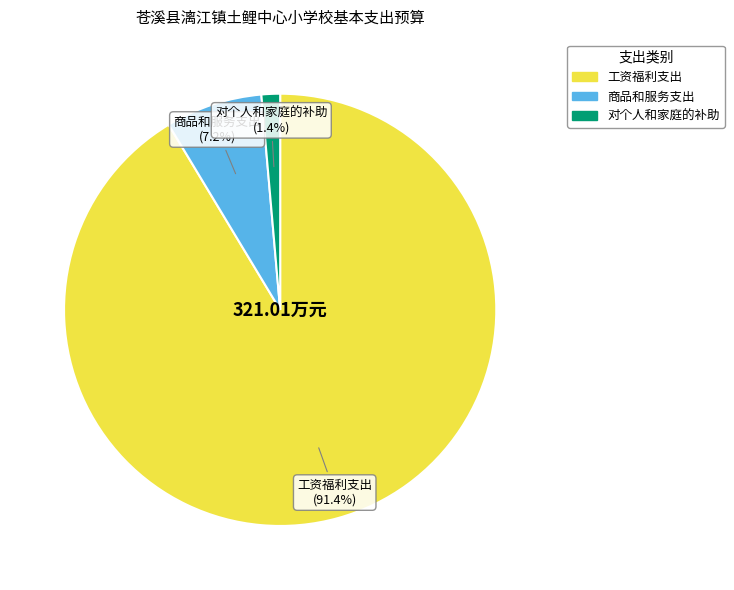

Which category has the smallest portion of the pie?

对个人和家庭的补助